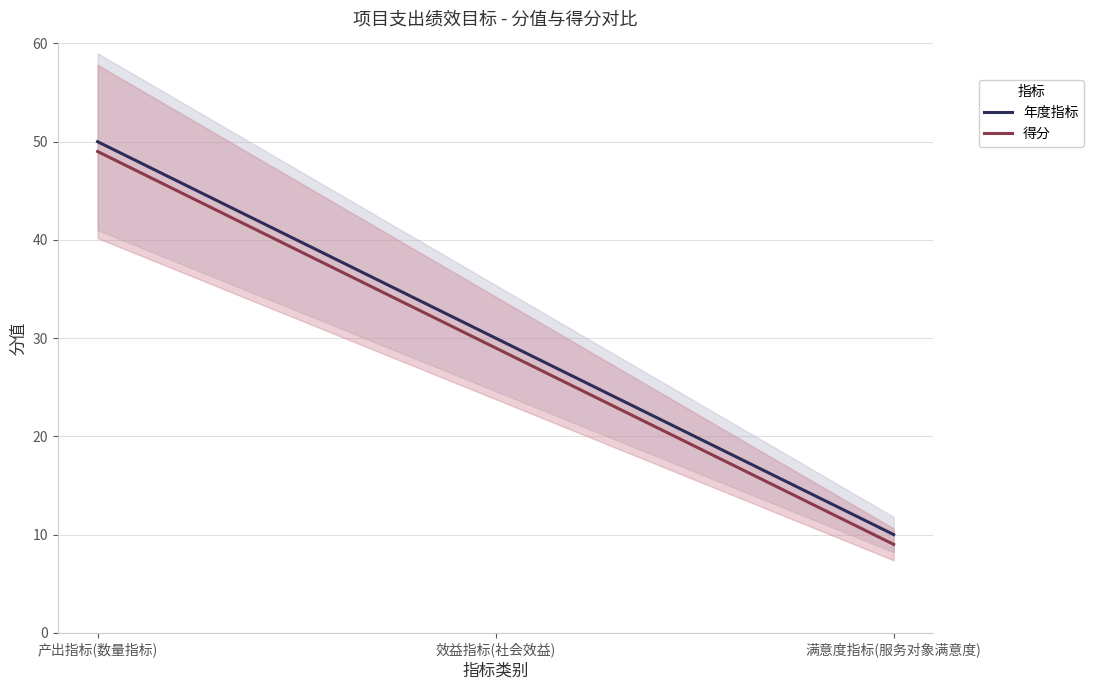

Rank the categories by 得分 value from highest to lowest.

产出指标(数量指标), 效益指标(社会效益), 满意度指标(服务对象满意度)